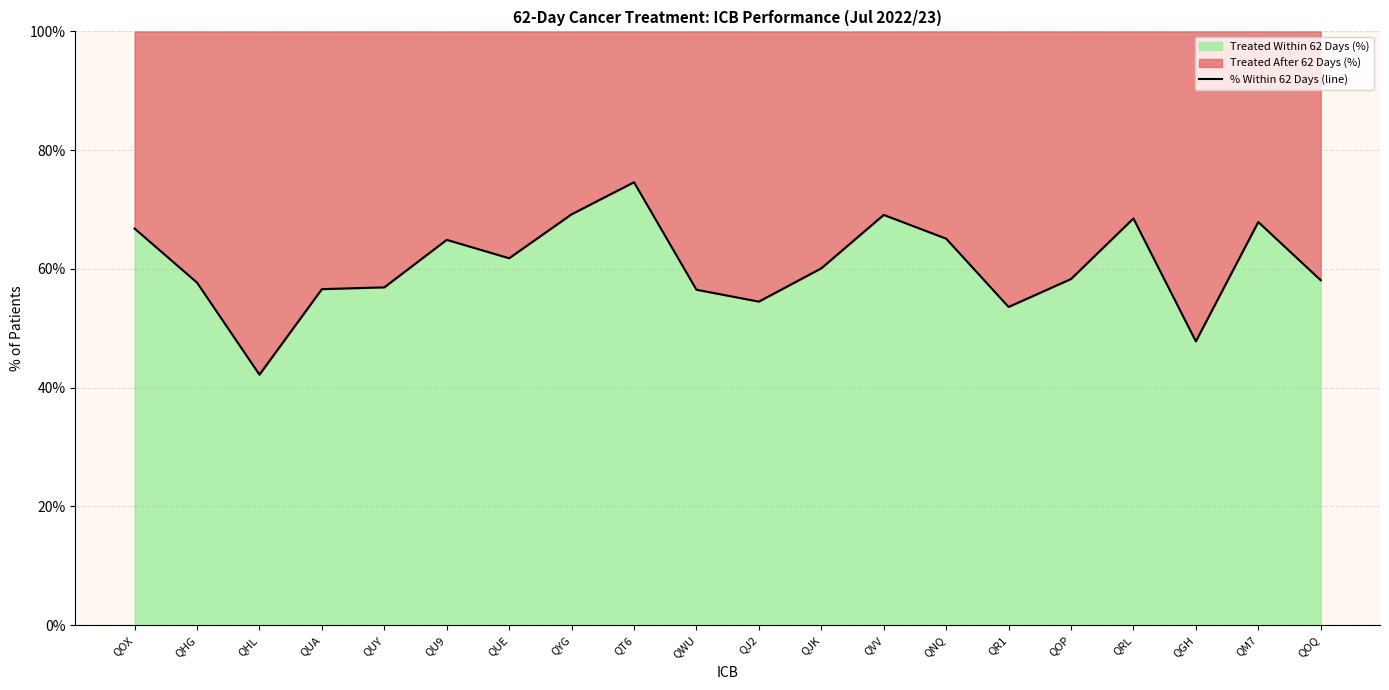

How many data points does each series have?

20